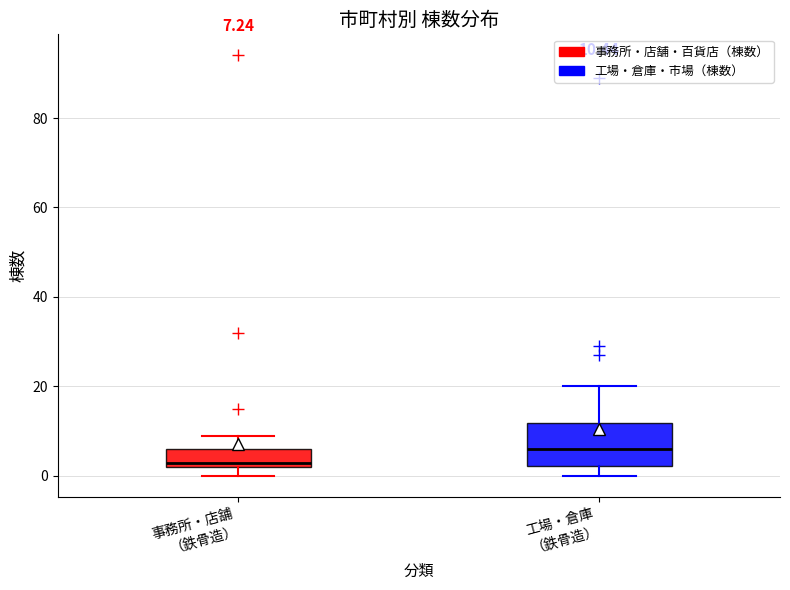

Comparing the boxes themselves (not the whiskers), which one is the tallest?

工場・倉庫 （鉄骨造）